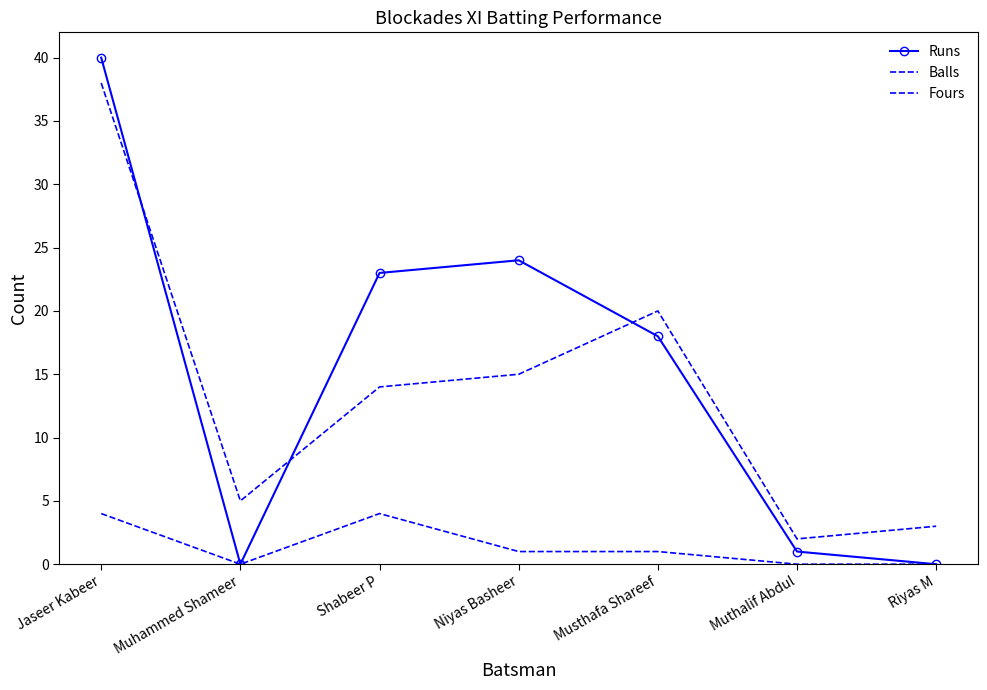

True or false: Fours has more than 1 points higher than both neighbors.

False